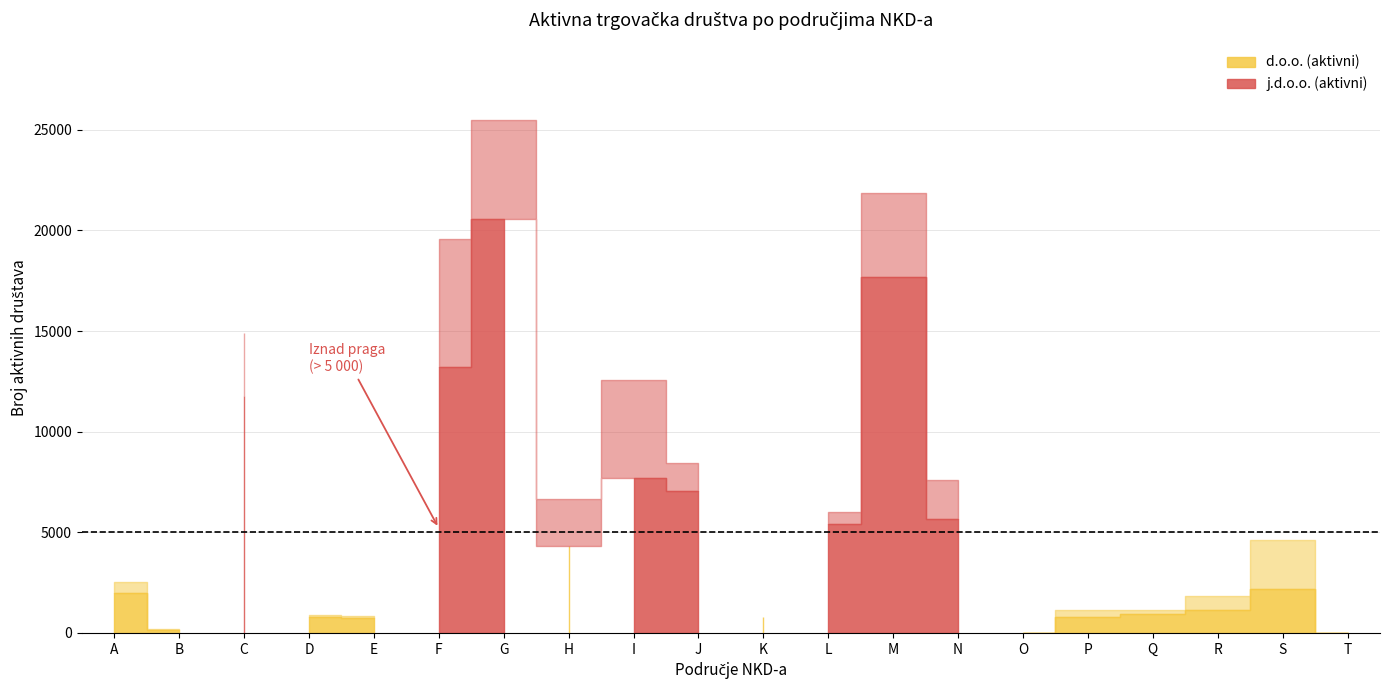

How many lines are shown in the chart?

2